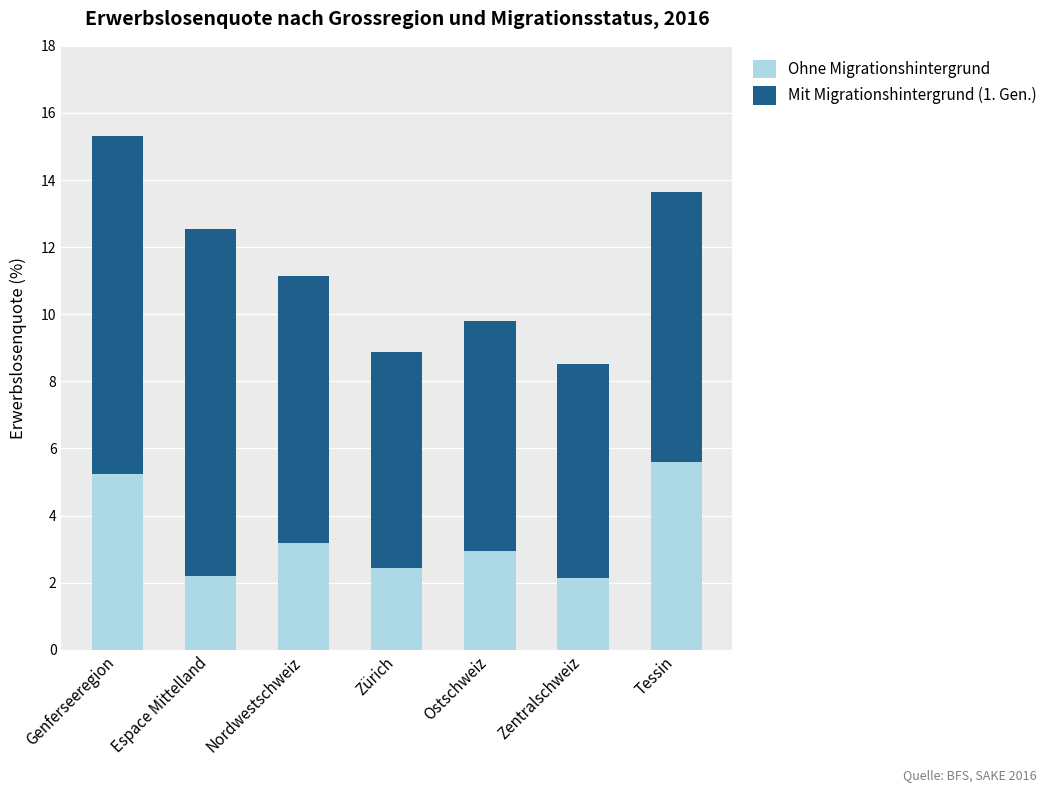

True or false: Ohne Migrationshintergrund has a value of 4.1 at Nordwestschweiz.

False